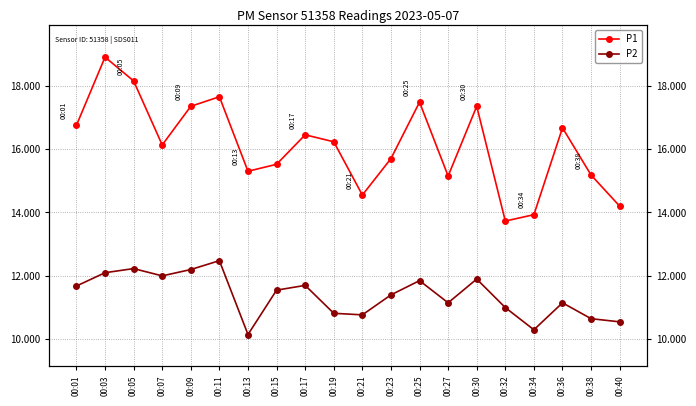

How many data points in P1 are above 16?

11